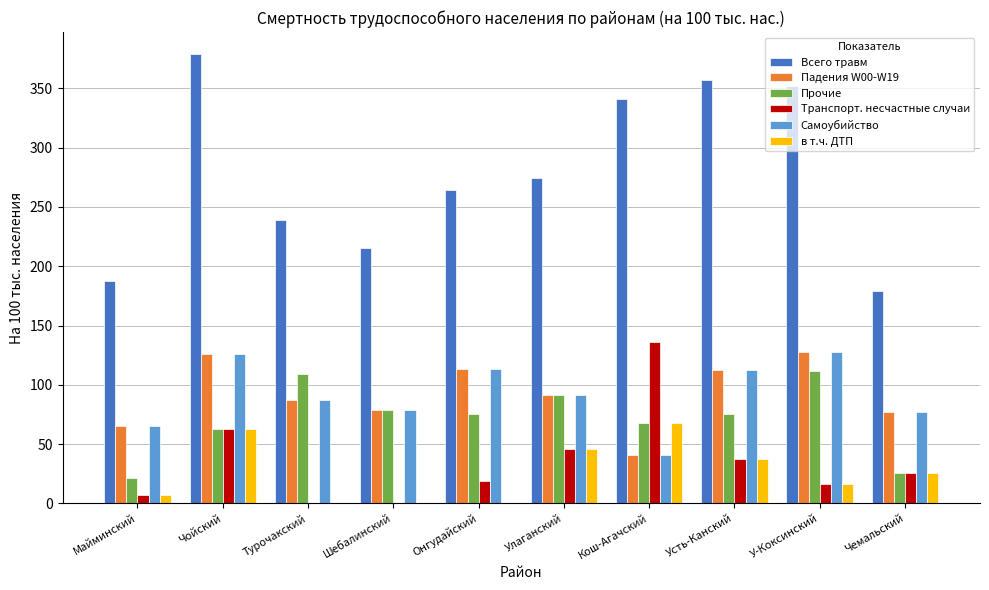

At which category is the sum across all series the highest?

Чойский